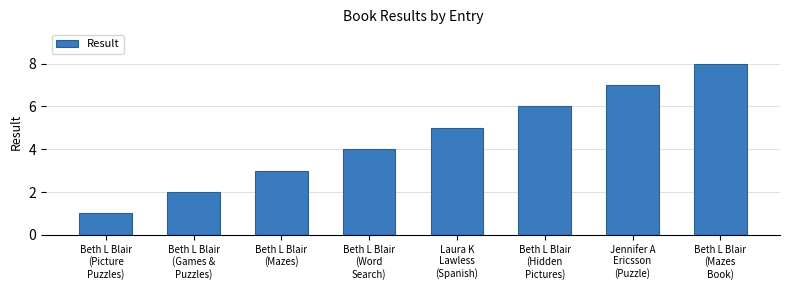

Reading left to right, transcribe all the data shown in this chart.

1	2	3	4	5	6	7	8